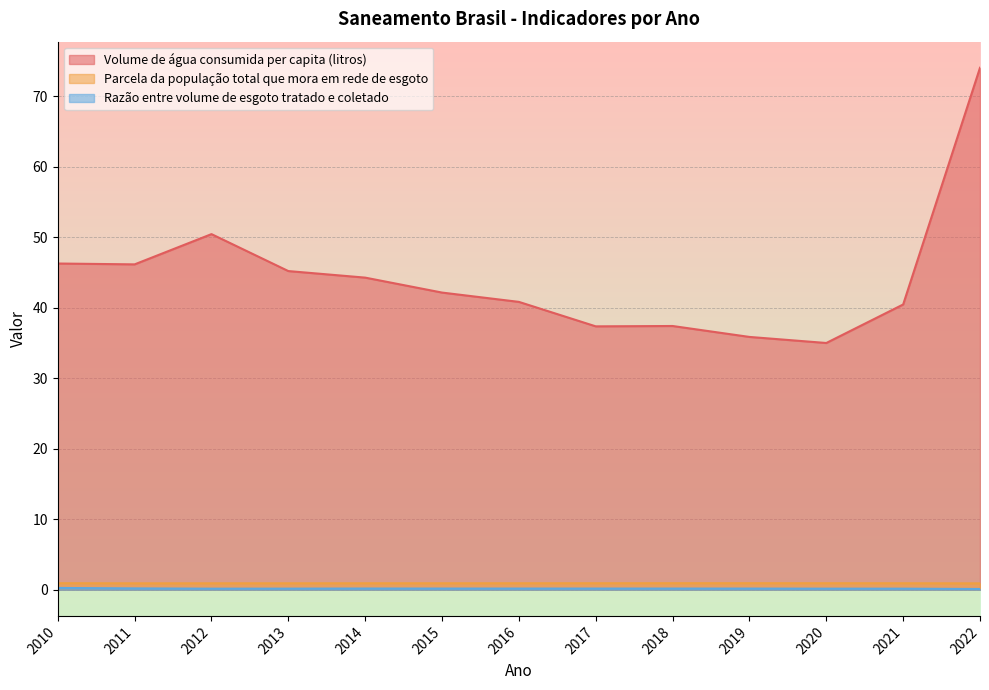

At which label does Parcela da população total que mora em rede de esgoto reach its peak?

2019